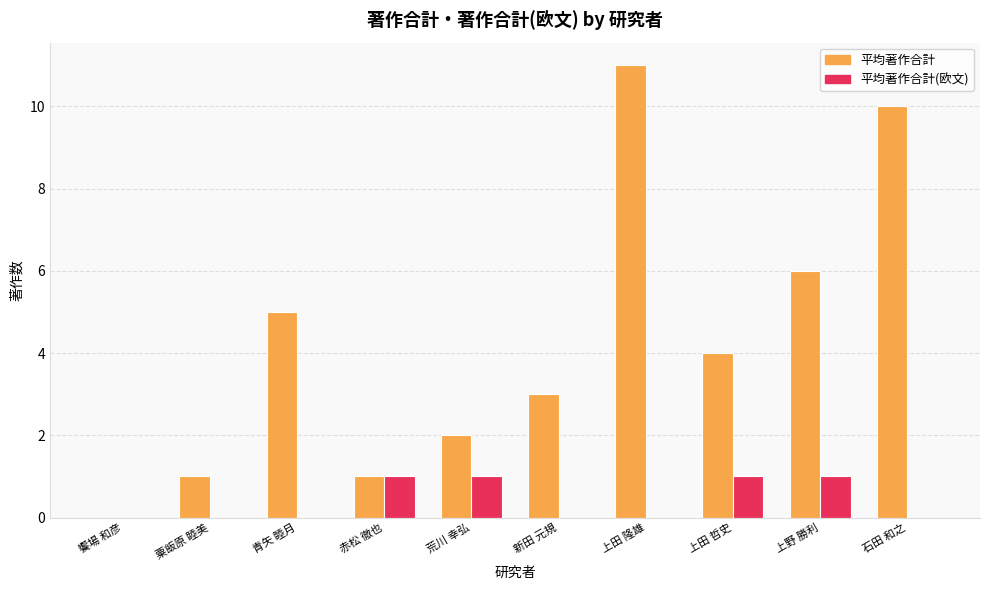

How many 平均著作合計(欧文) values are between 0 and 1?

10